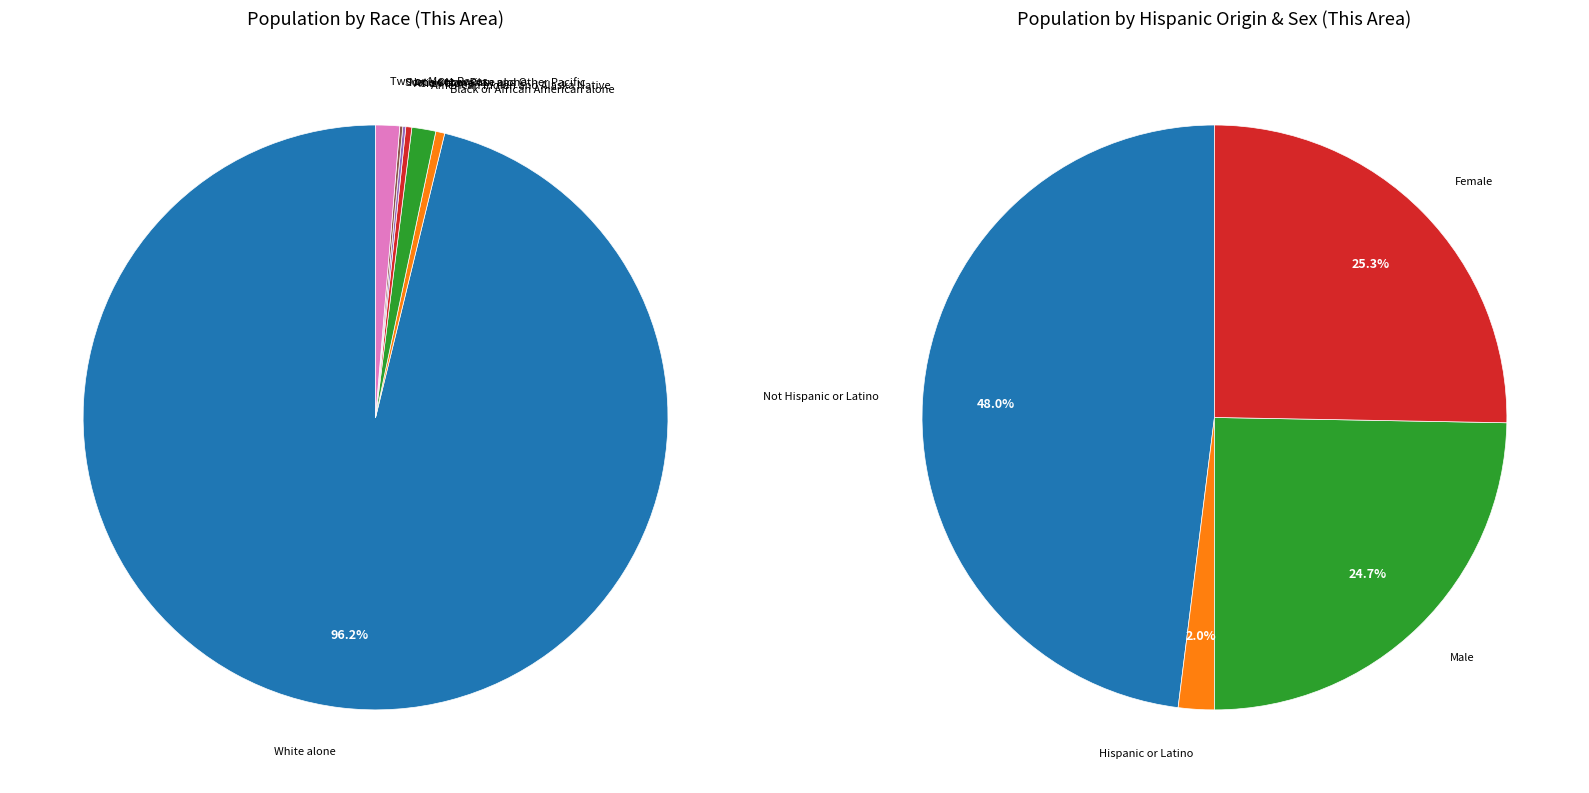

Is it true that Two or More Races is 1% of the pie?

True